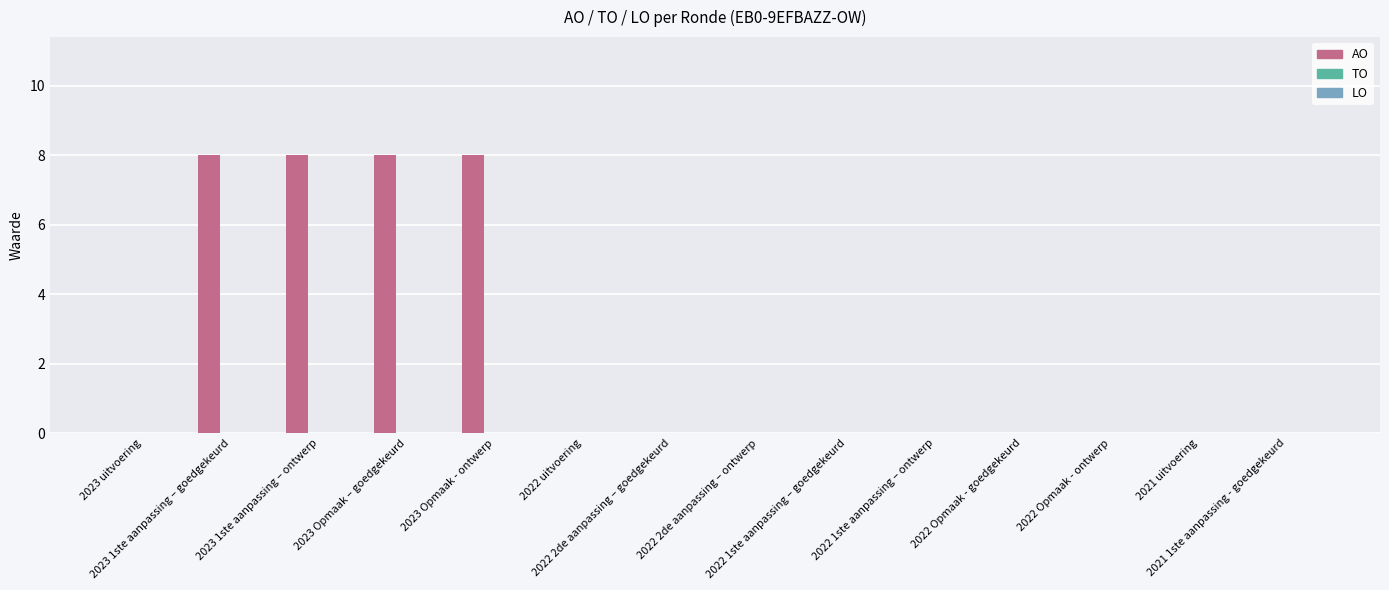

What is the greatest value displayed?

8